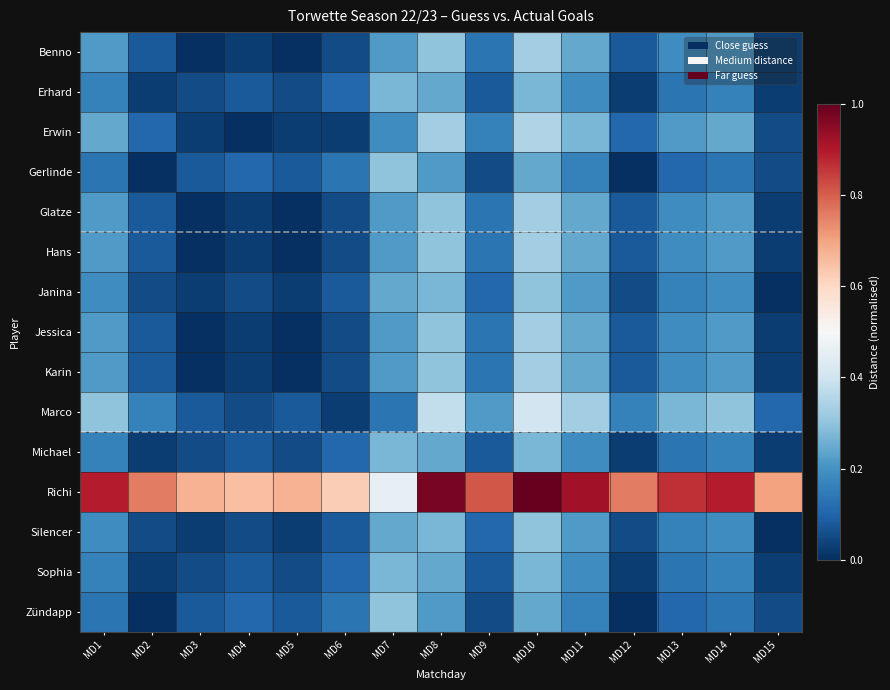

Which category has the highest value across all series?

MD10